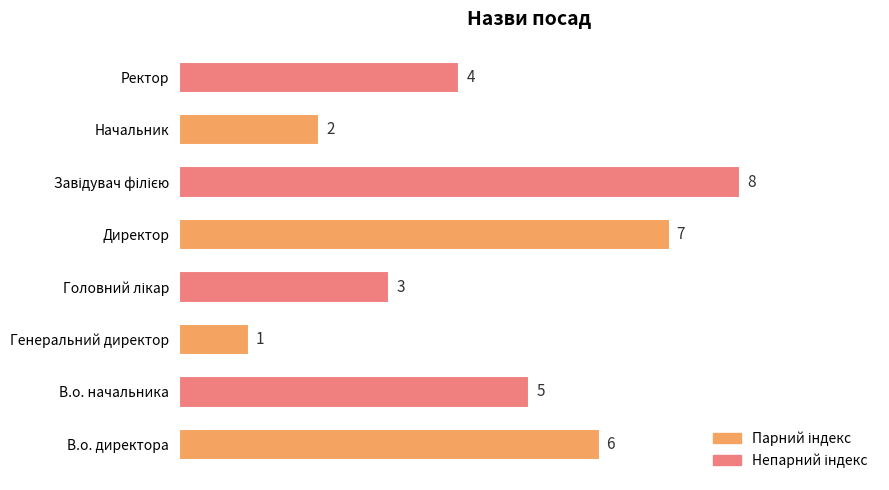

Does the chart contain any negative values?

No